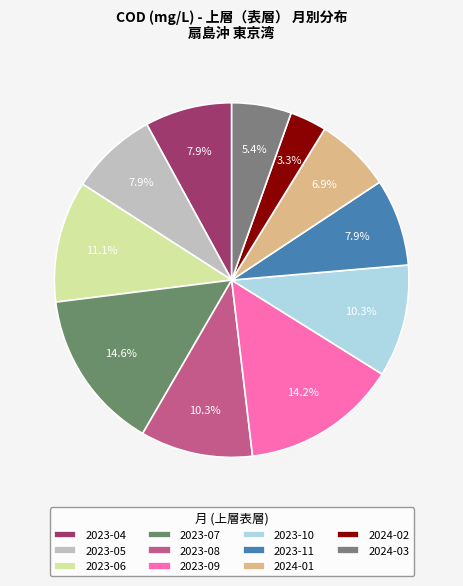

What is the smallest slice in the pie chart?

2024-02